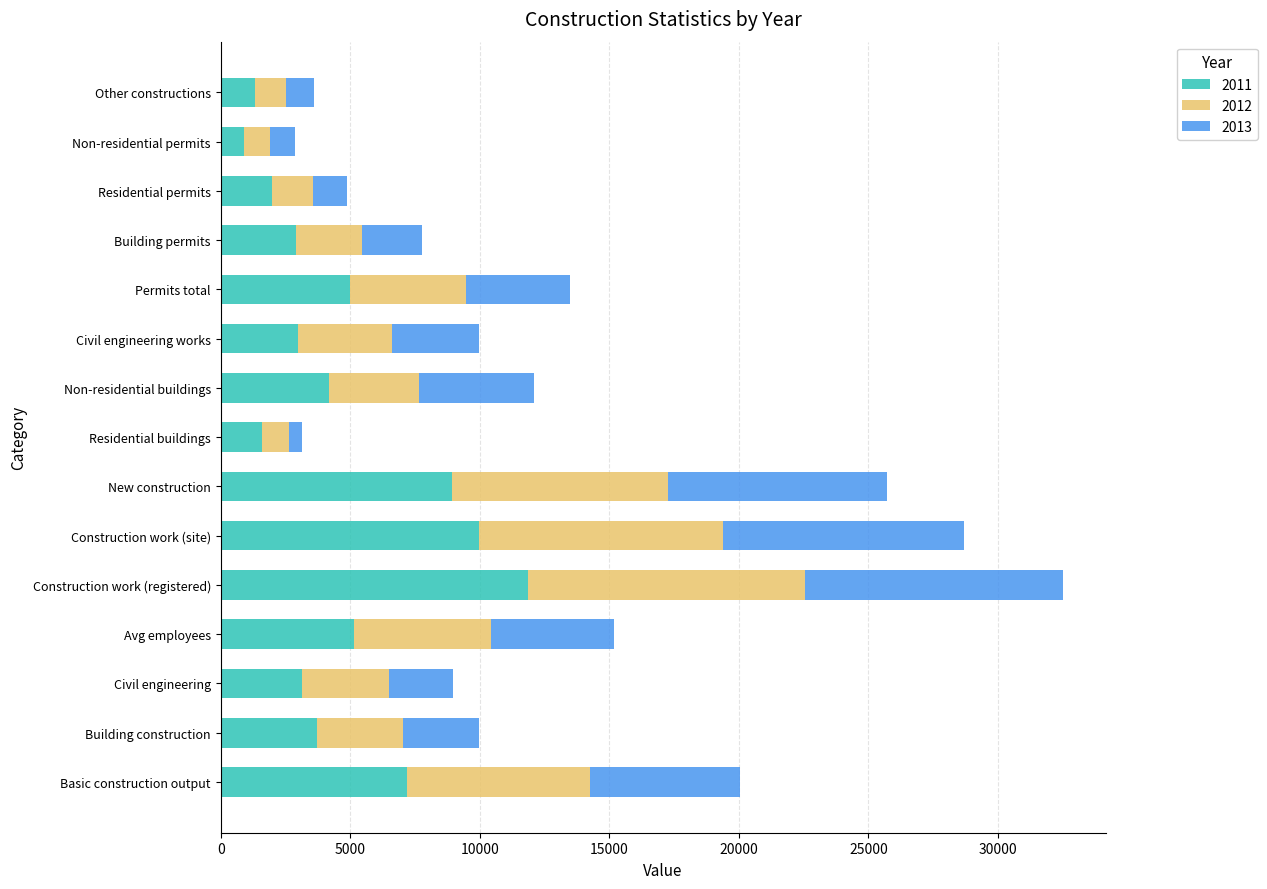

What is the difference between the 2011 values at Non-residential buildings and Non-residential permits?

3249